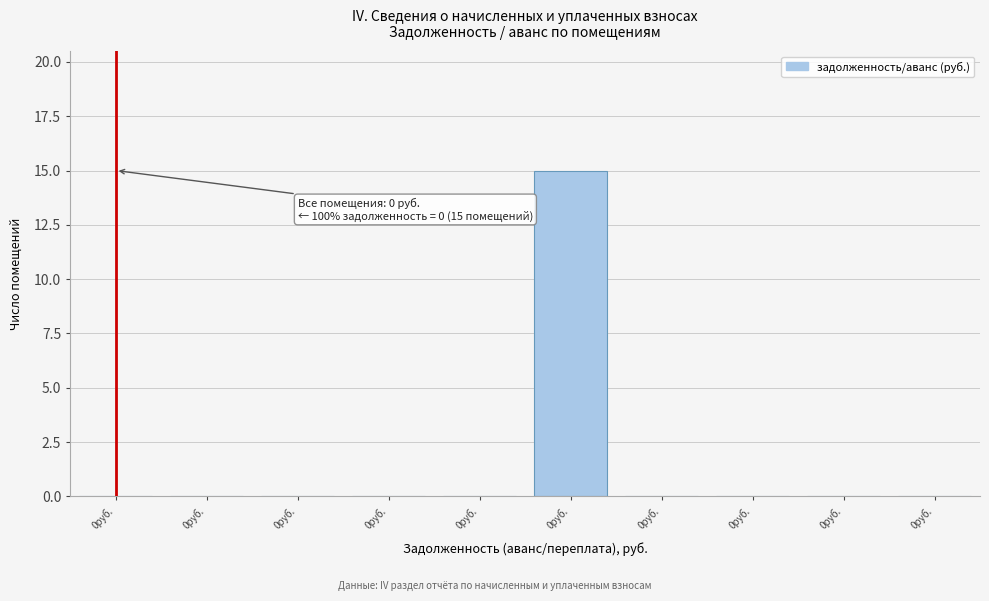

Count the number of categories in the chart.

10